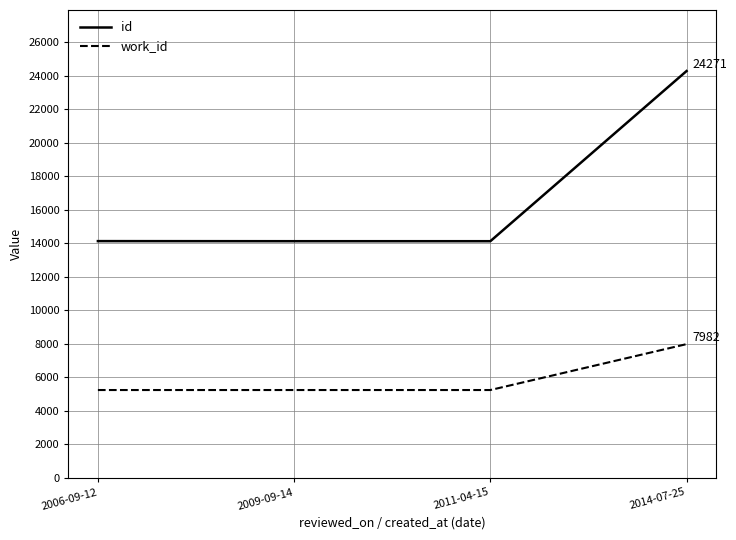

What is the total value across all series at 2011-04-15?

19365